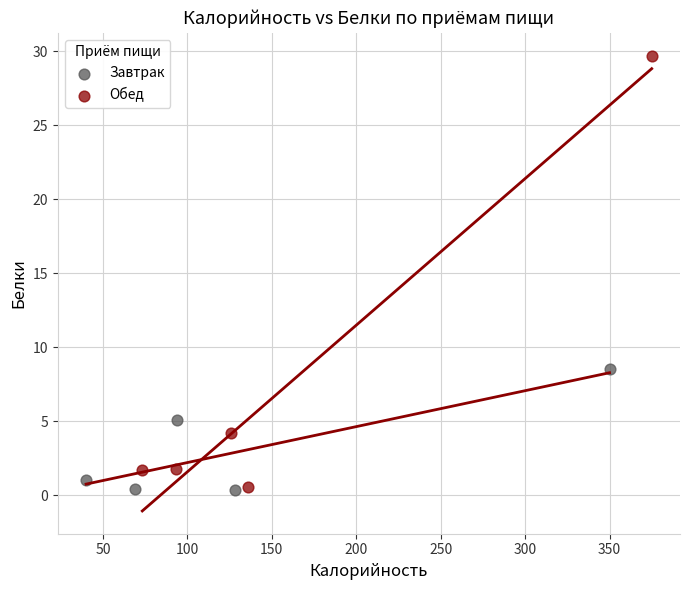

Which series has the widest spread of Y values?

Обед